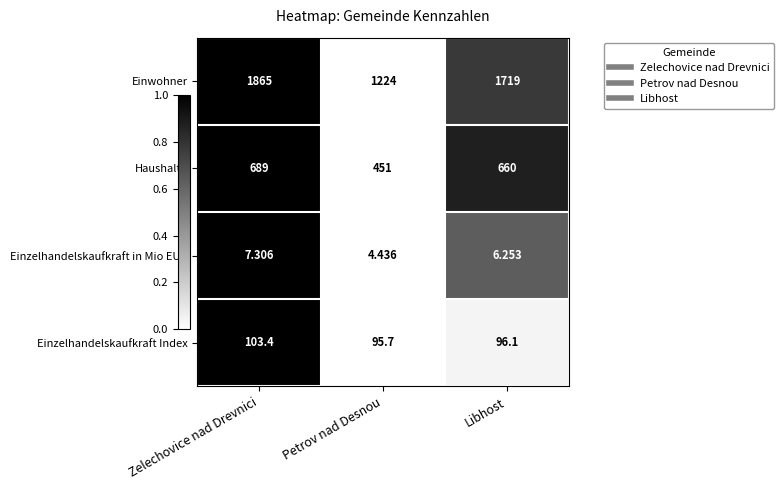

Which label corresponds to the largest value in the chart?

Zelechovice nad Drevnici